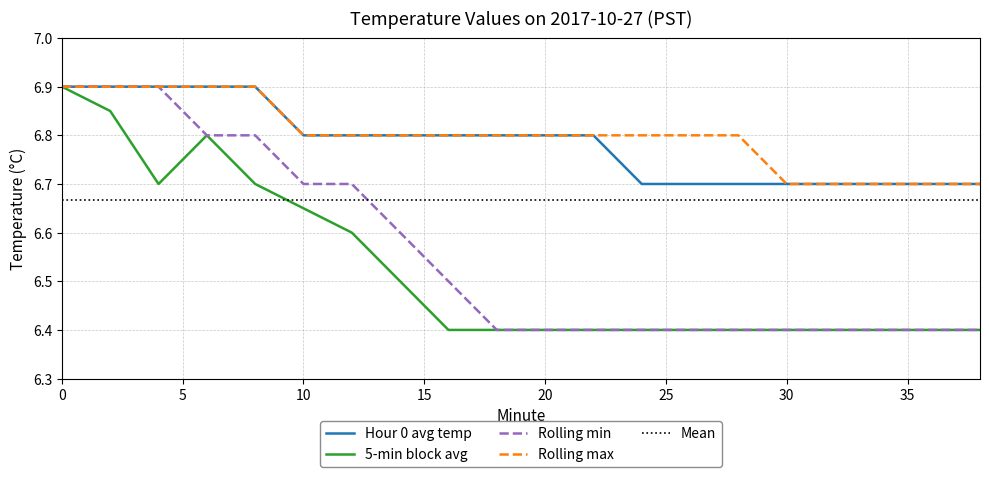

Reading left to right, transcribe all the data shown in this chart.

Hour 0 avg temp: 6.9	6.9	6.9	6.9	6.9	6.8	6.8	6.8	6.8	6.8	6.8	6.8	6.7	6.7	6.7	6.7	6.7	6.7	6.7	6.7
5-min block avg: 6.9	6.8	6.7	6.8	6.7	6.7	6.6	6.5	6.4	6.4	6.4	6.4	6.4	6.4	6.4	6.4	6.4	6.4	6.4	6.4
Rolling min: 6.9	6.9	6.9	6.8	6.8	6.7	6.7	6.6	6.5	6.4	6.4	6.4	6.4	6.4	6.4	6.4	6.4	6.4	6.4	6.4
Rolling max: 6.9	6.9	6.9	6.9	6.9	6.8	6.8	6.8	6.8	6.8	6.8	6.8	6.8	6.8	6.8	6.7	6.7	6.7	6.7	6.7